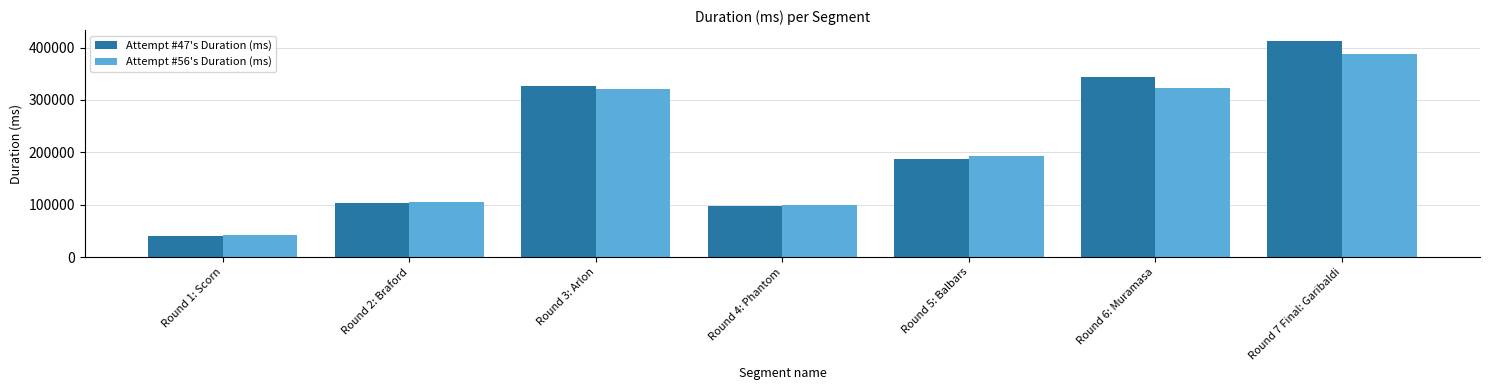

At which category does the chart reach its minimum across all series?

Round 1: Scorn